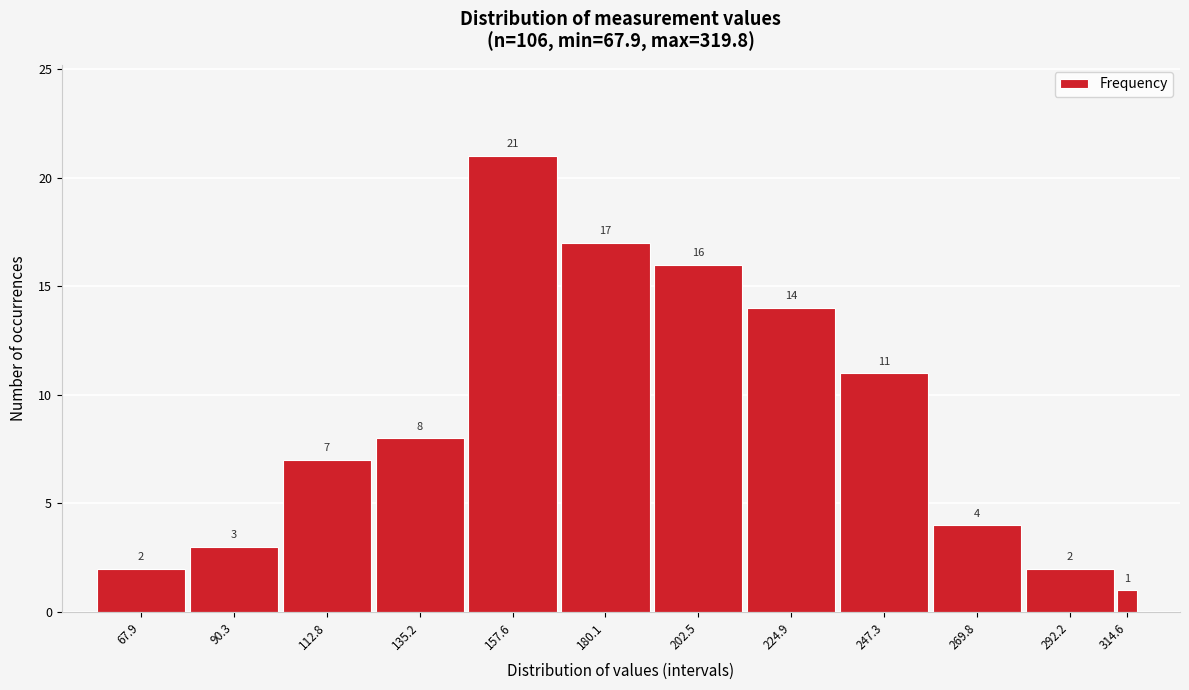

Reading left to right, extract all data points from this chart.

67.9=2	90.3=3	112.8=7	135.2=8	157.6=21	180.1=17	202.5=16	224.9=14	247.3=11	269.8=4	292.2=2	314.6=1